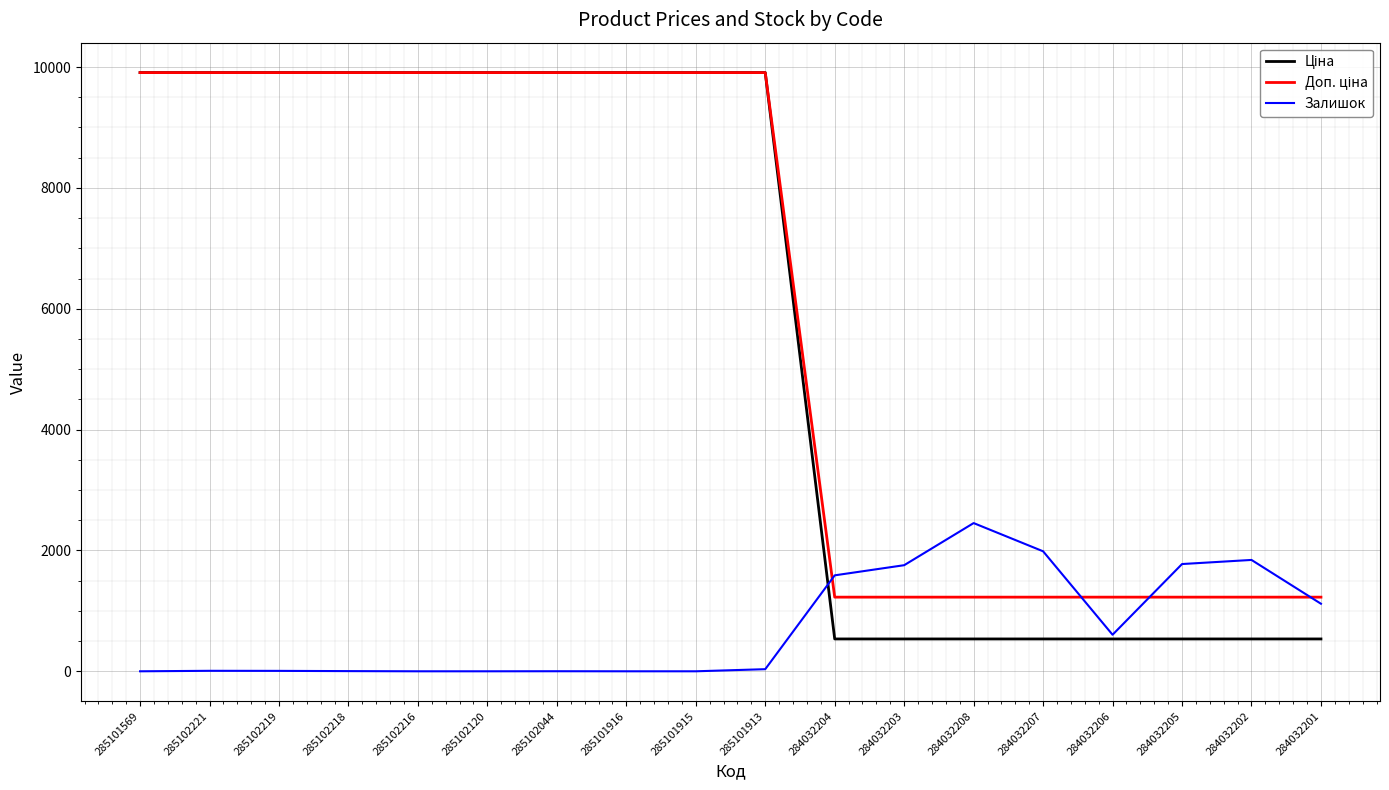

The value of Залишок at 285101913 is 35.0. True or false?

True